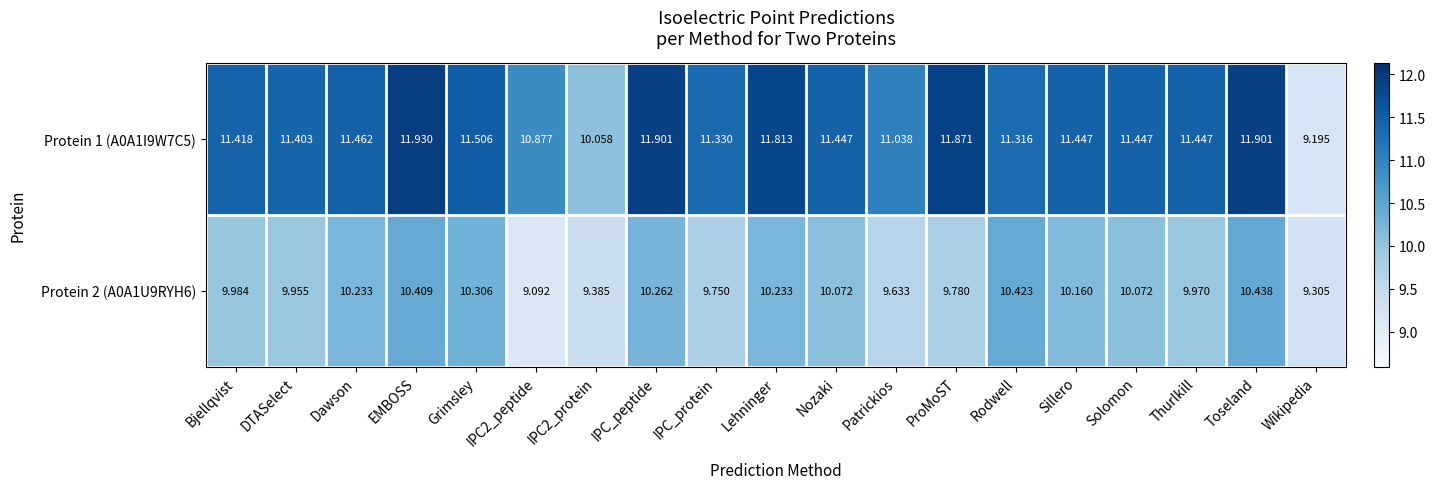

What is the difference between the highest and lowest values at Grimsley?

1.2